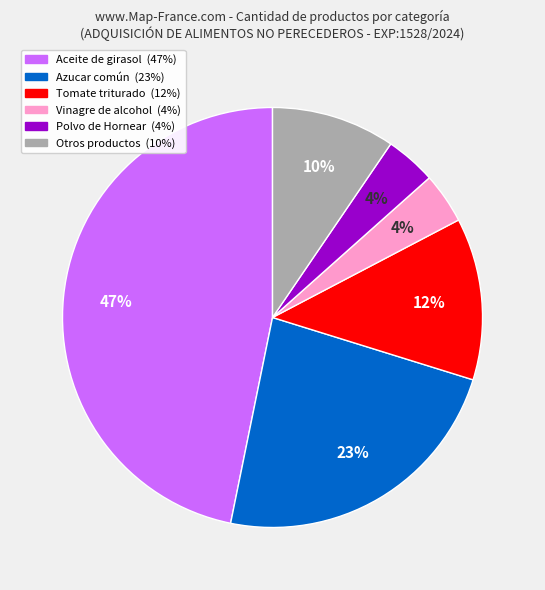

Does any single category account for the majority?

No